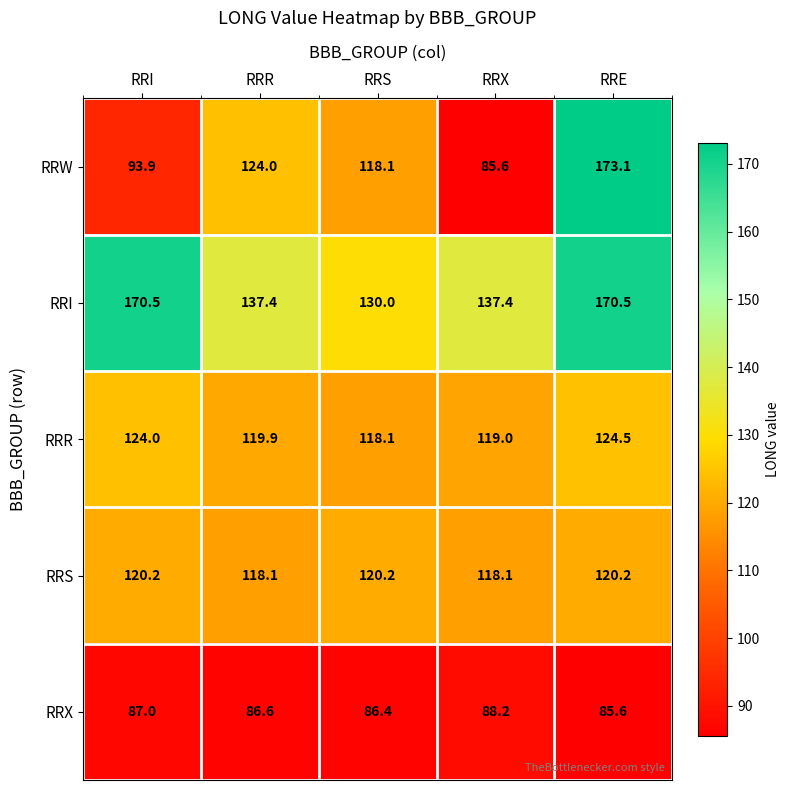

True or false: RRW has a value of 118.1 at RRS.

True